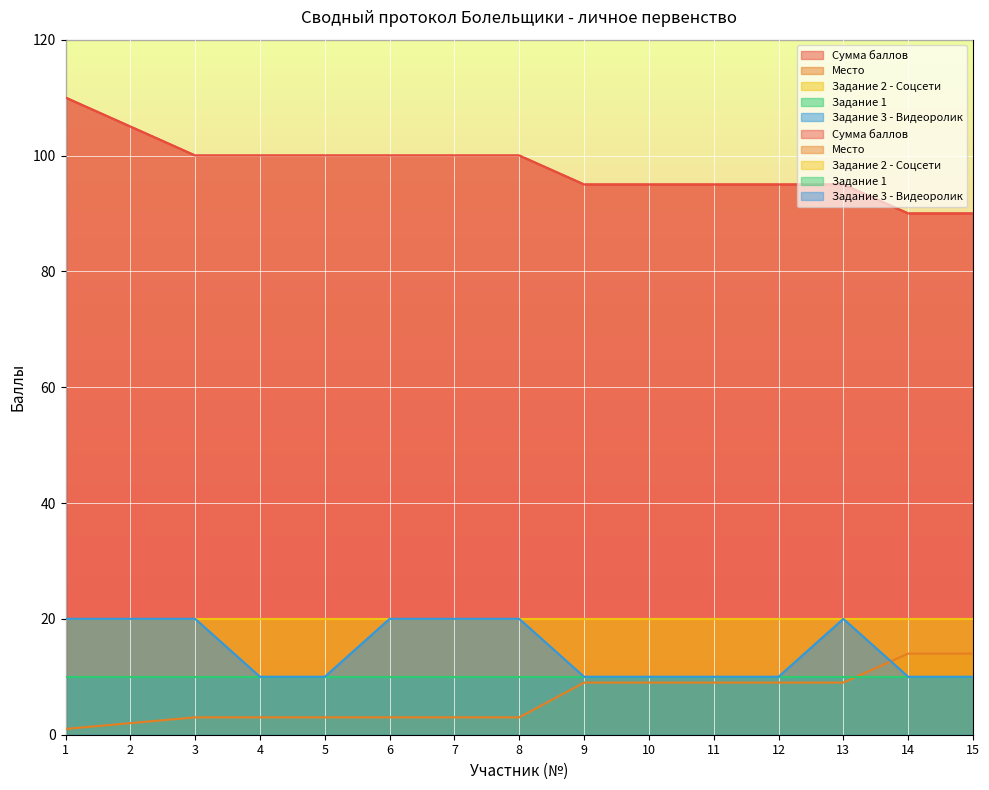

What is the value of the Сумма баллов point at the 1st from the left?

110